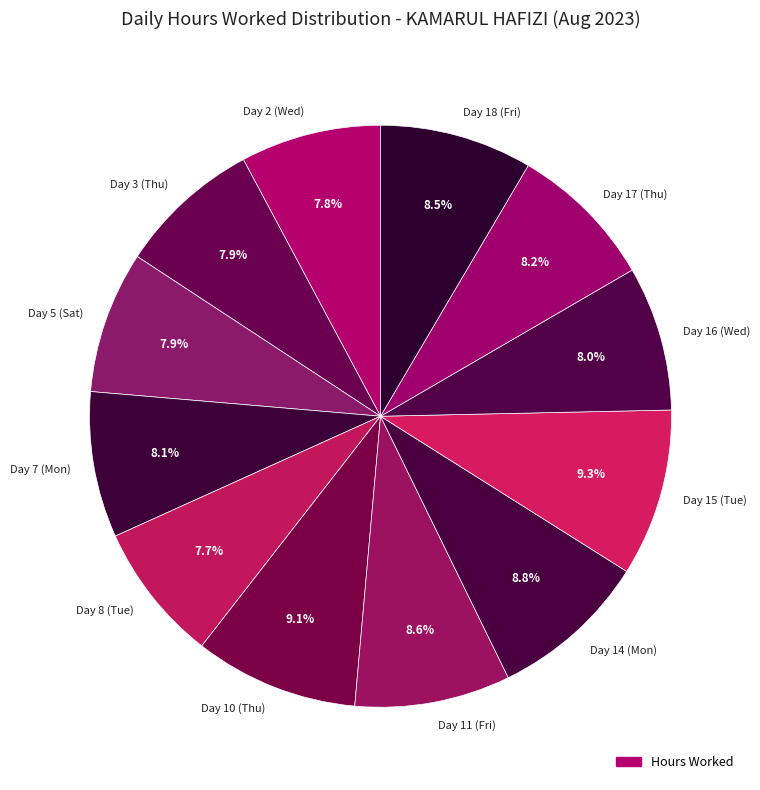

Which has a higher value, Day 10 (Thu) or Day 7 (Mon)?

Day 10 (Thu)